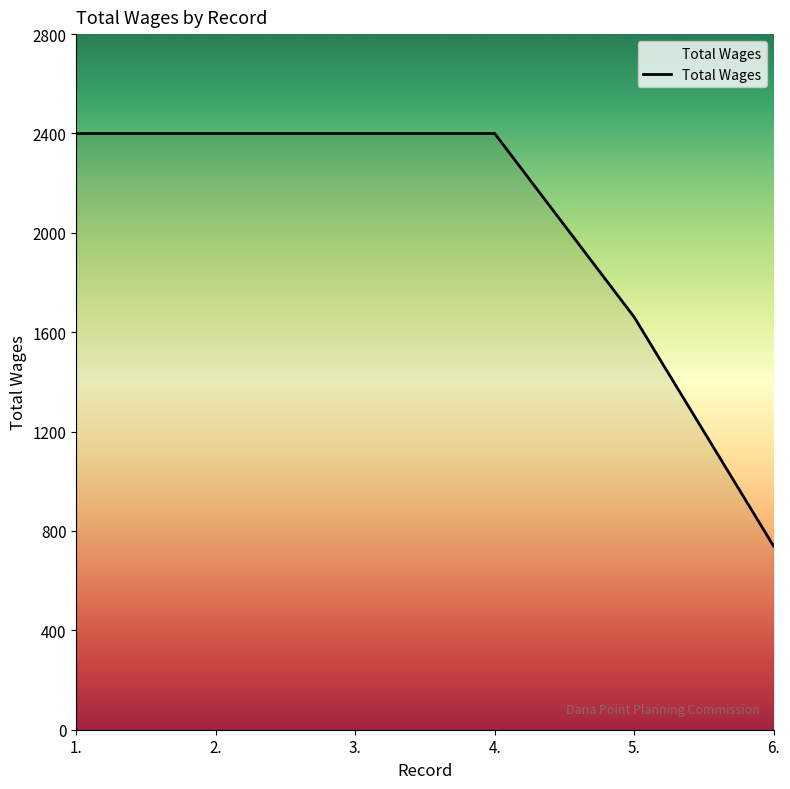

Between 6. and 5., which is larger?

5.